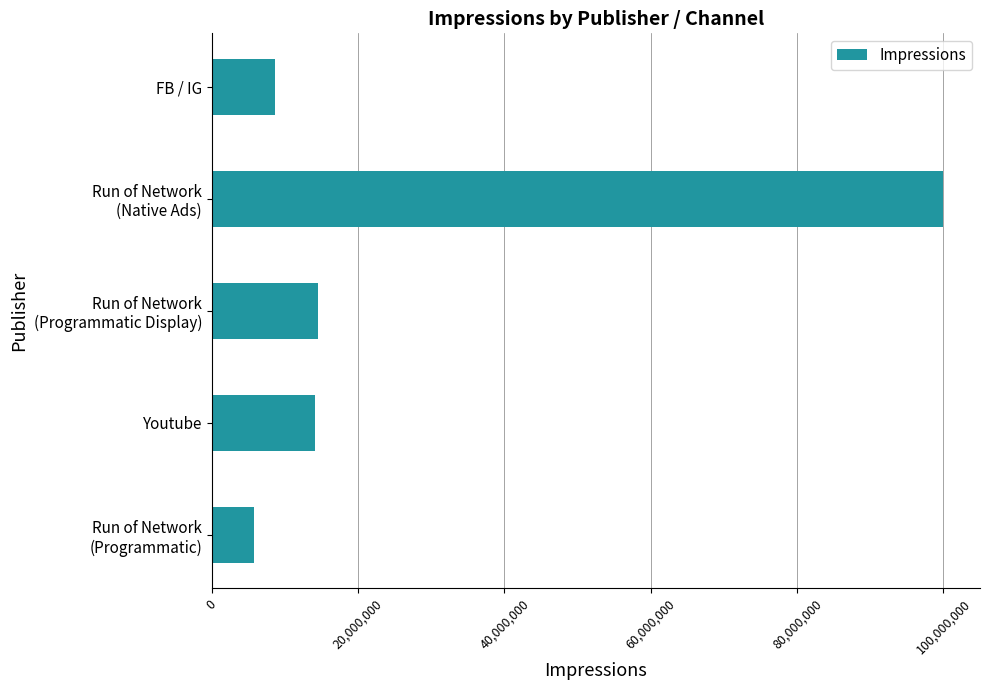

What is the difference between the maximum and minimum values?

94230769.2